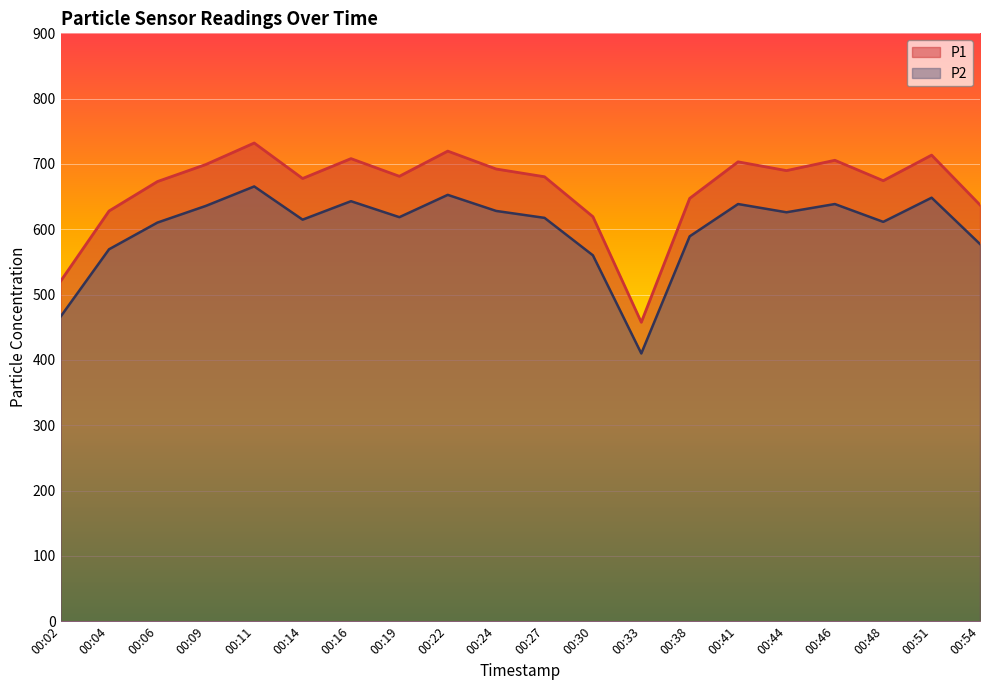

List the series in order of their peak value, lowest first.

P2, P1